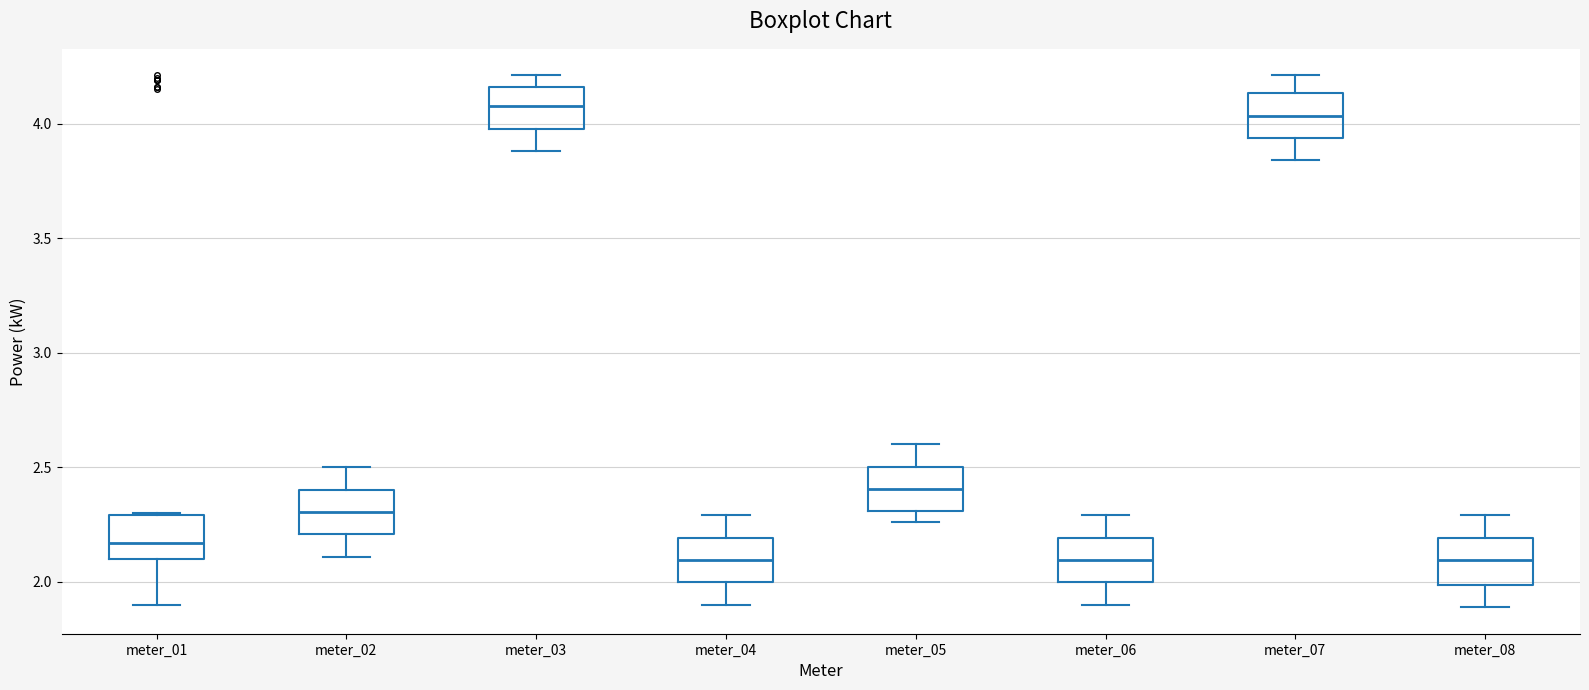

Where does the lower whisker of the box for meter_02 end on the y-axis? The values are not printed on the chart, so give them approximately, as read against the axis.

2.10